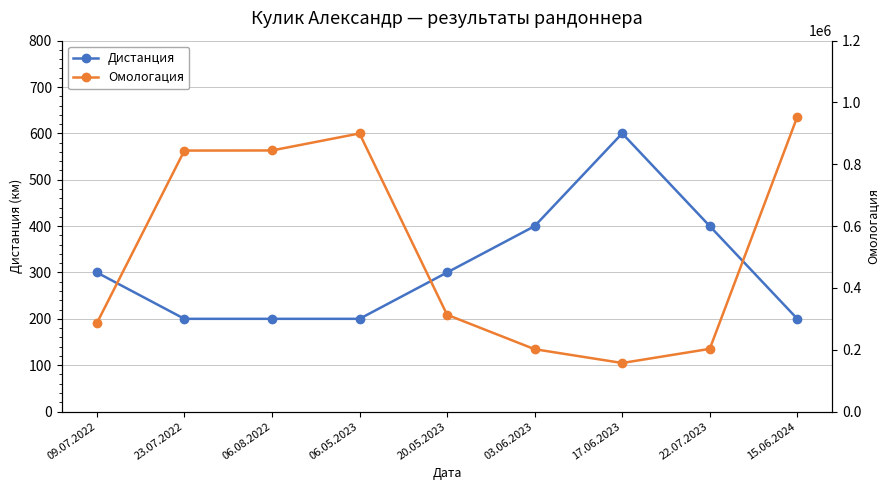

At 06.05.2023, list the series in order from smallest to largest.

Дистанция, Омологация